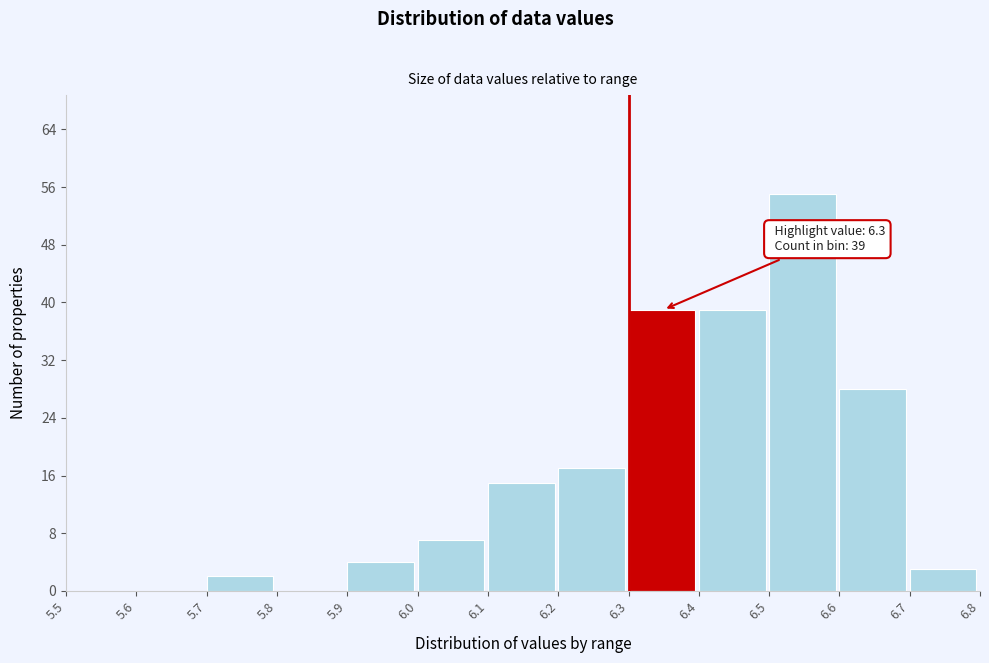

Which range on the x-axis has the tallest bar?

6.5 to 6.6